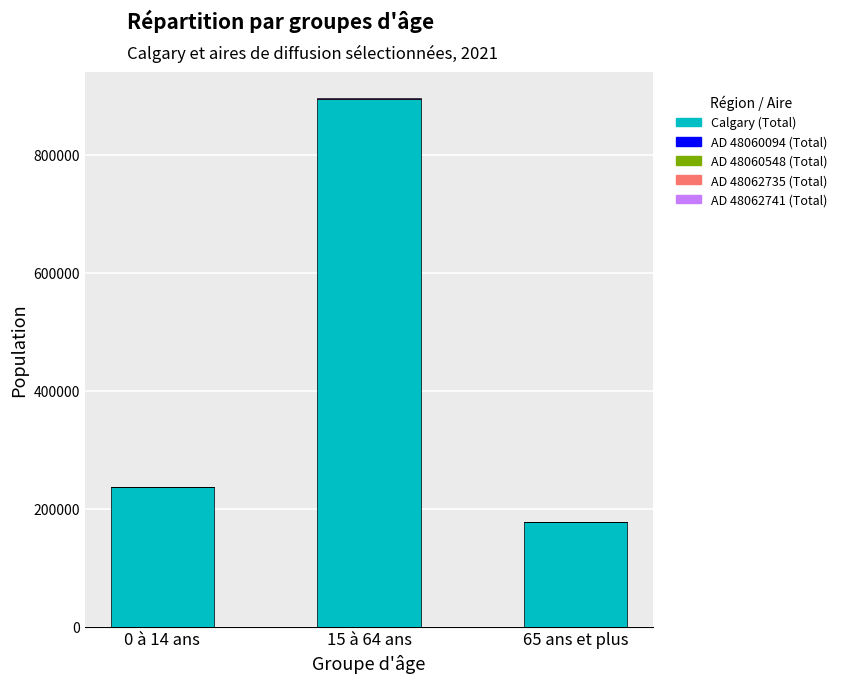

At which category is the sum across all series the highest?

15 à 64 ans